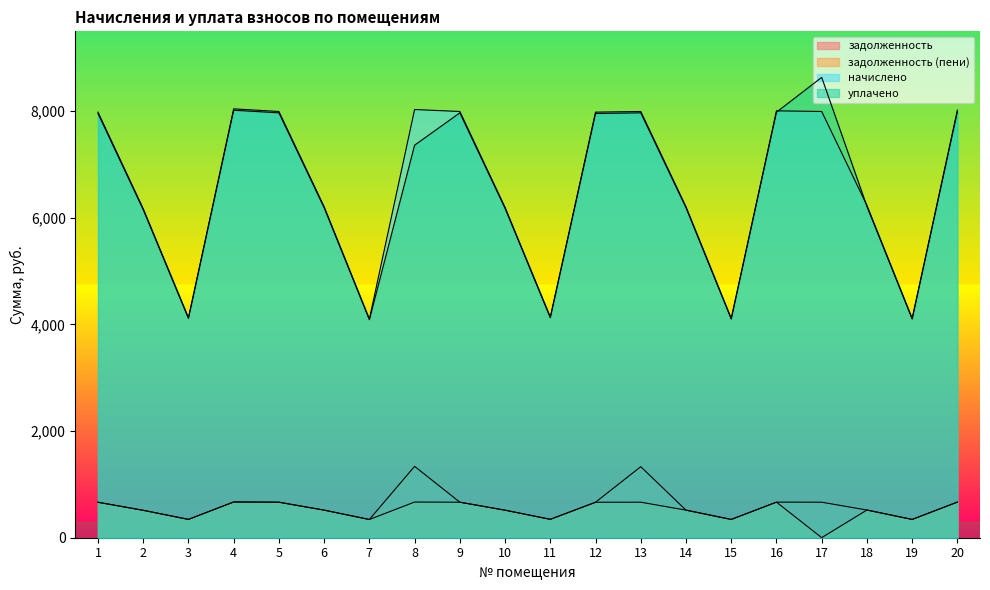

Reading left to right, list all the values displayed in this chart.

задолженность: 1=664.9	2=514.0	3=343.7	4=670.0	5=665.9	6=517.1	7=341.7	8=1337.9	9=665.9	10=516.1	11=344.7	12=664.9	13=1331.7	14=517.1	15=342.7	16=666.9	17=665.9	18=519.2	19=342.7	20=667.9
задолженность (пени): 1=664.9	2=514.0	3=343.7	4=670.0	5=665.9	6=517.1	7=341.7	8=669.0	9=665.9	10=516.1	11=344.7	12=664.9	13=665.9	14=517.1	15=342.7	16=666.9	17=1.0	18=519.2	19=342.7	20=667.9
начислено: 1=7978.2	2=6168.4	3=4124.5	4=8039.8	5=7990.4	6=6205.2	7=4099.9	8=8027.4	9=7990.4	10=6193.0	11=4136.9	12=7978.2	13=7990.4	14=6205.2	15=4112.2	16=8002.8	17=7990.4	18=6229.9	19=4112.2	20=8015.2
уплачено: 1=7952.9	2=6148.8	3=4111.5	4=8014.3	5=7965.1	6=6185.6	7=4086.9	8=7358.4	9=7965.1	10=6173.3	11=4123.8	12=7952.9	13=7965.1	14=6185.6	15=4099.1	16=7977.4	17=8630.0	18=6210.2	19=4099.1	20=7989.8